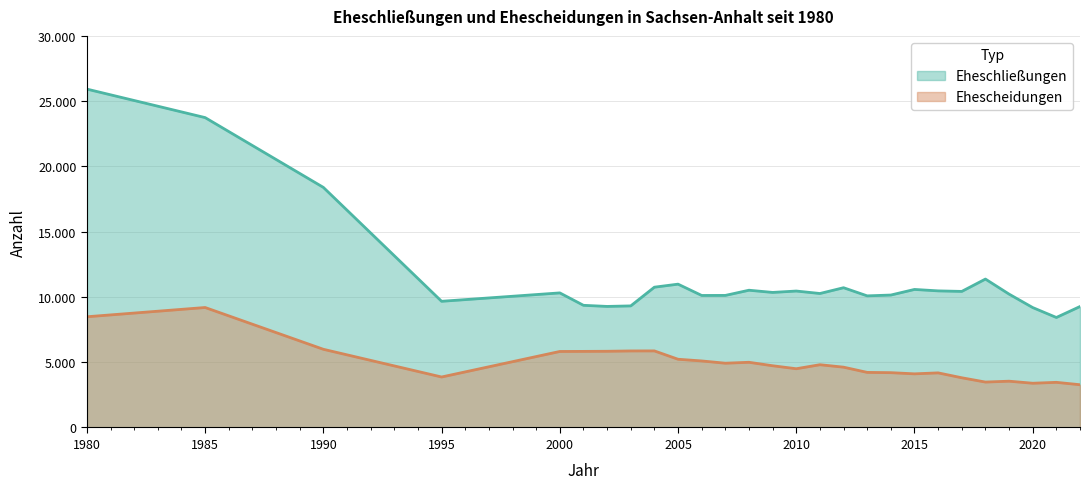

List the series in order of their overall mean, highest first.

Eheschließungen, Ehescheidungen